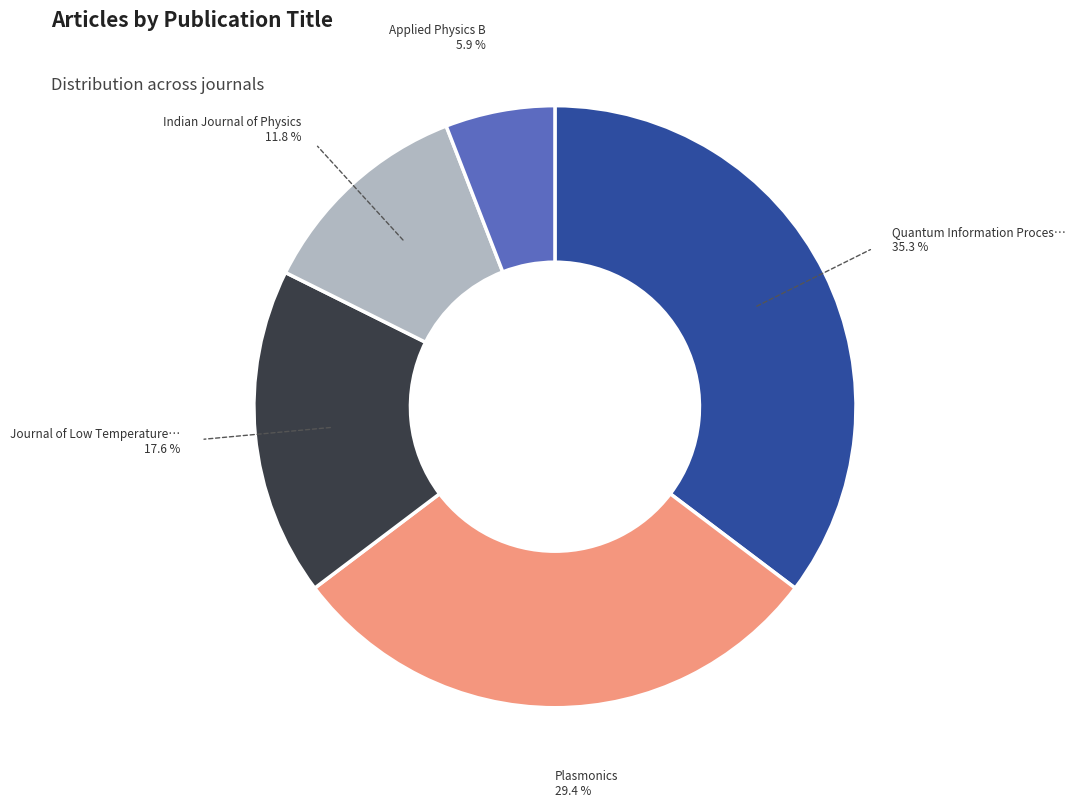

Is there any slice that represents more than half of the pie?

No